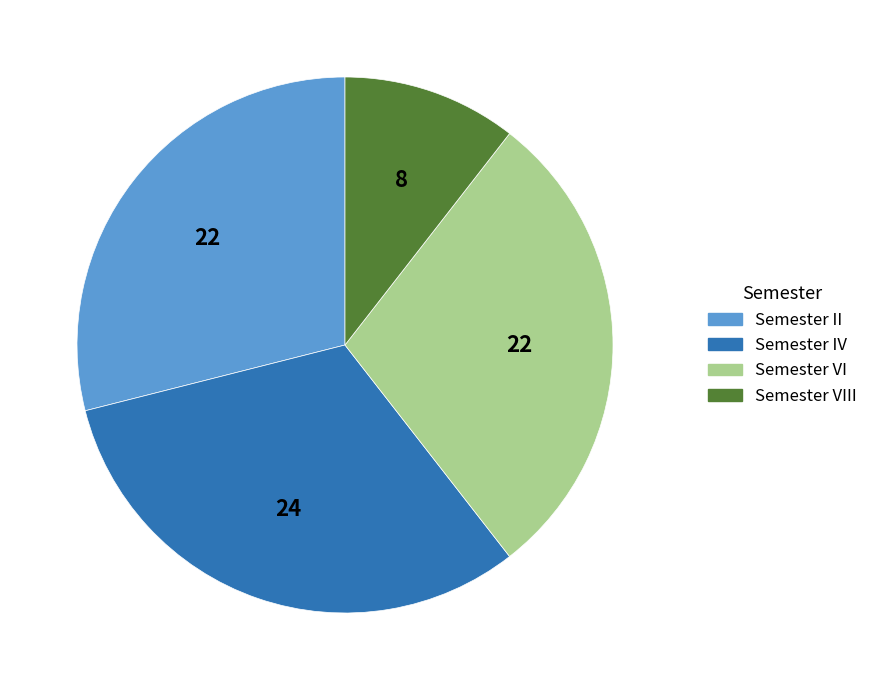

Is it true that Semester II is 20% of the pie?

False